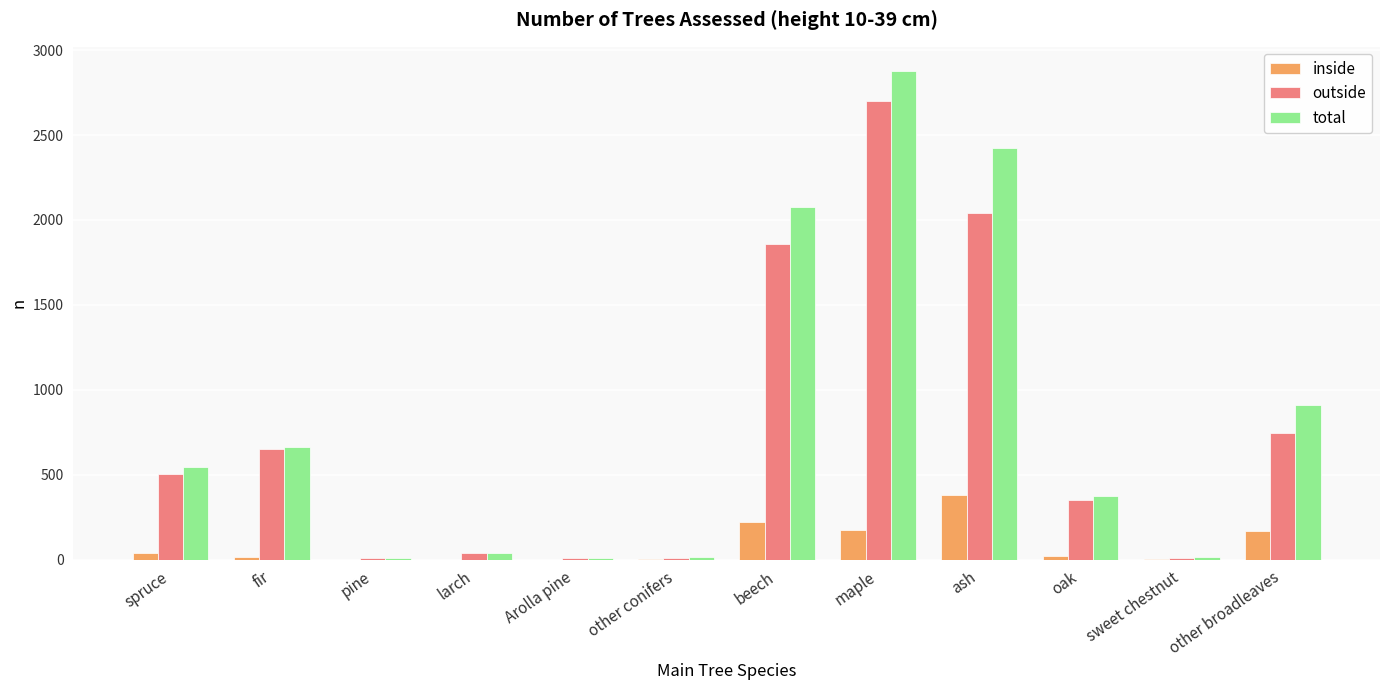

What is the spread (max minus min) of values at oak?

352